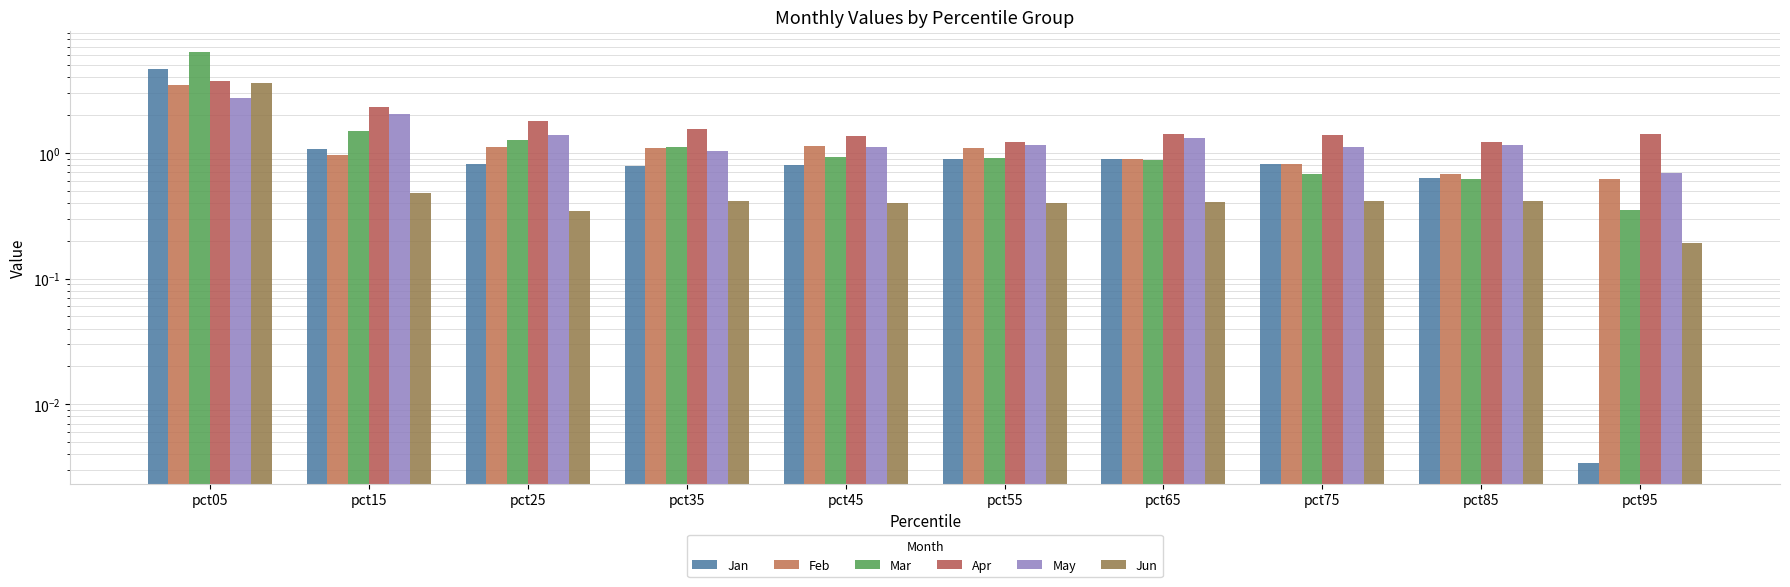

What is the sum of all Apr values?

17.4